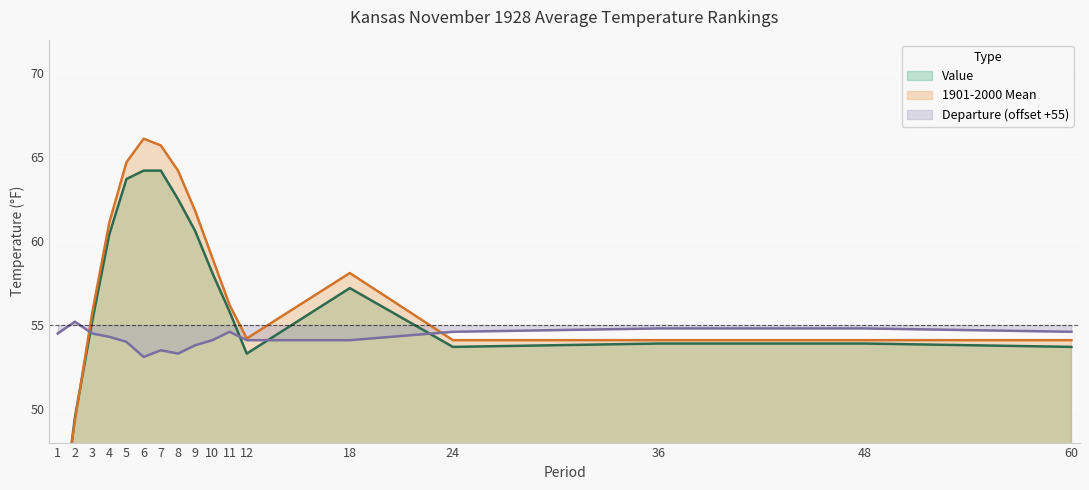

What is the sum of the Value values at 1 and 11?

97.3